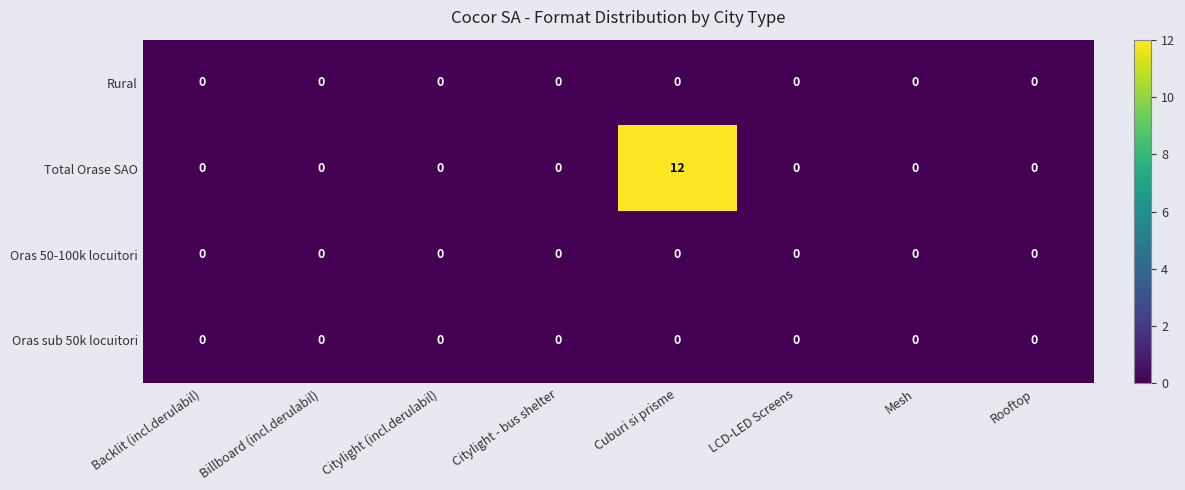

True or false: Total Orase SAO has a value of 0 at Citylight - bus shelter.

True